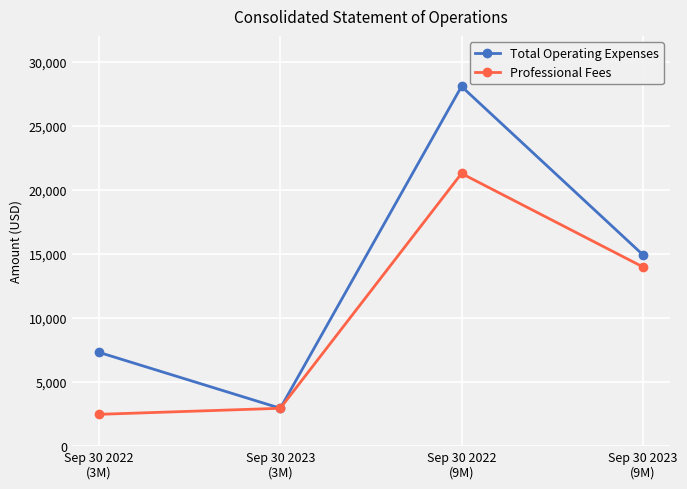

What is the smallest value displayed?

2481